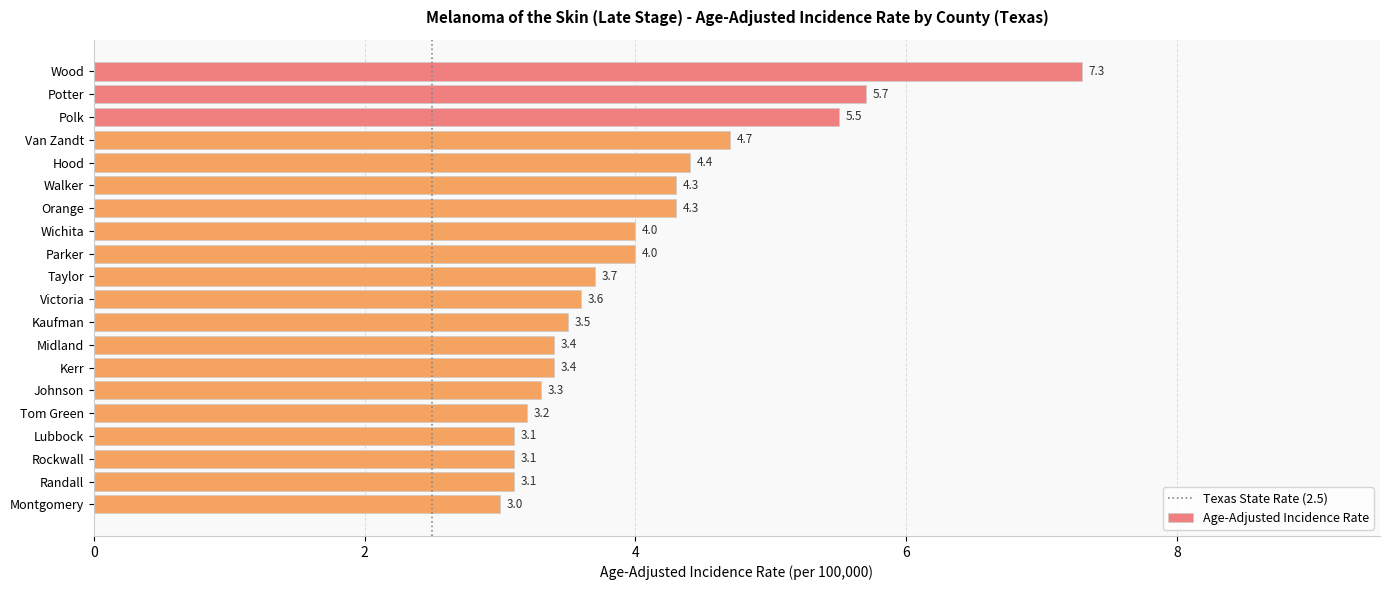

The chart shows a value of 3.4 at Midland. True or false?

True